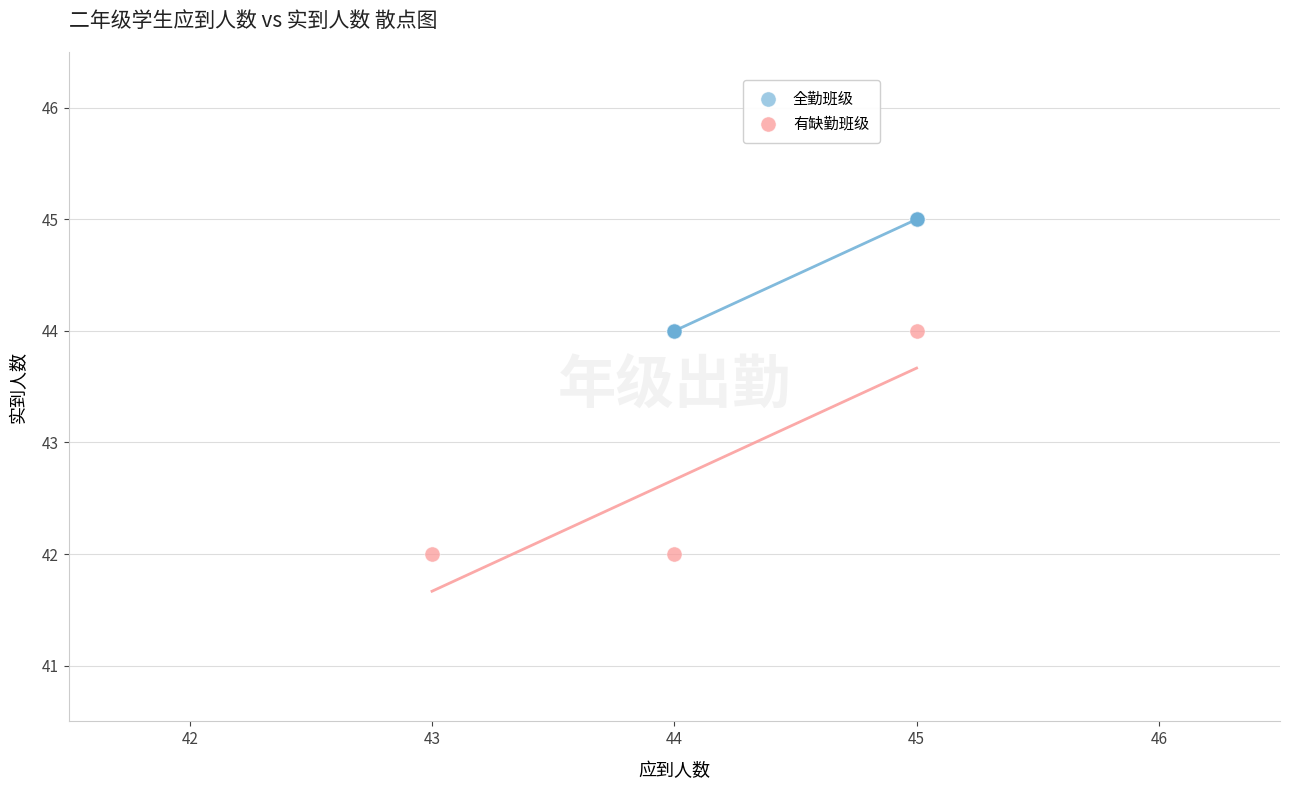

Which series reaches the maximum Y coordinate?

全勤班级